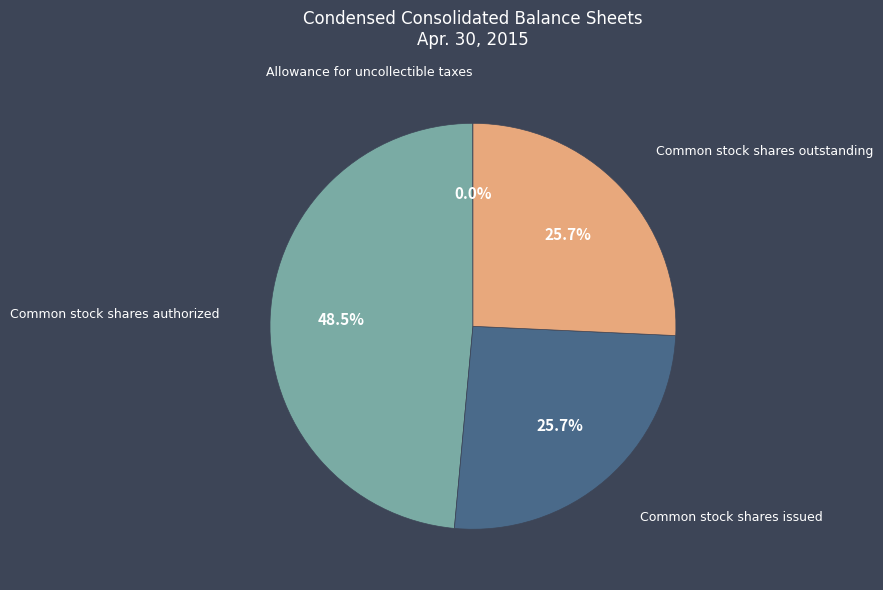

Is there any slice that represents more than half of the pie?

No